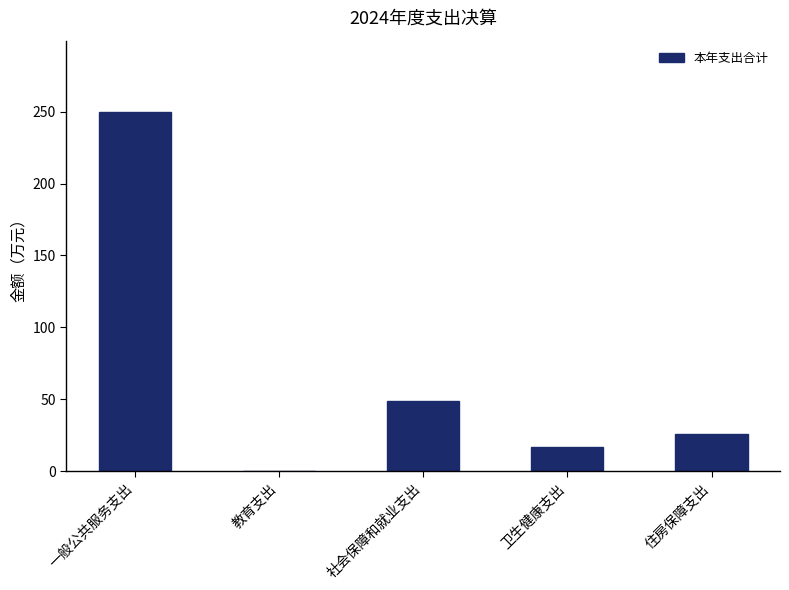

The chart shows a value of 79.2 at 社会保障和就业支出. True or false?

False